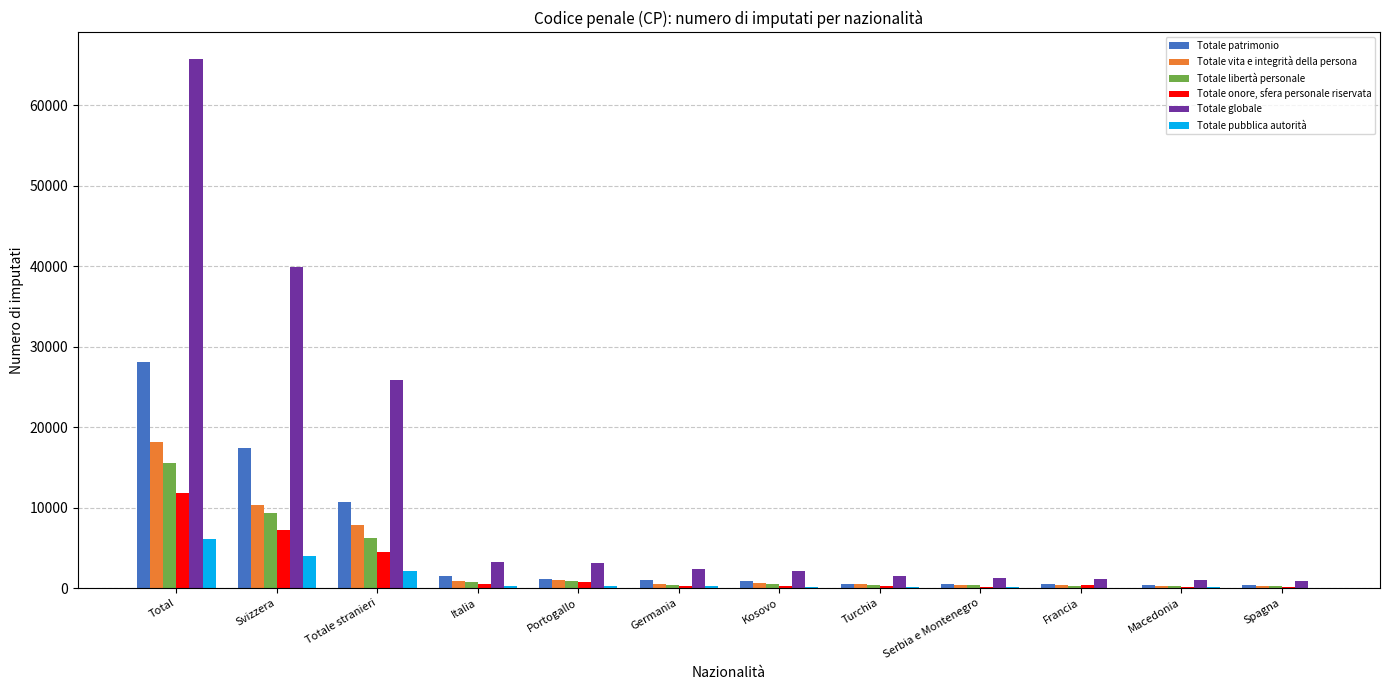

What is the sum of all Totale libertà personale values?

35197